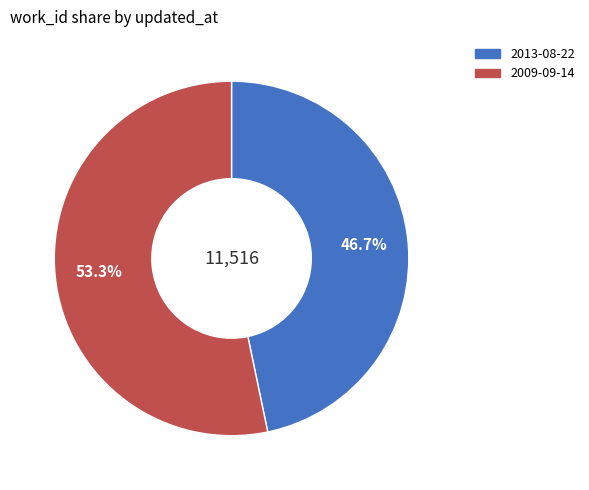

Rank the categories by value from highest to lowest.

2009-09-14, 2013-08-22